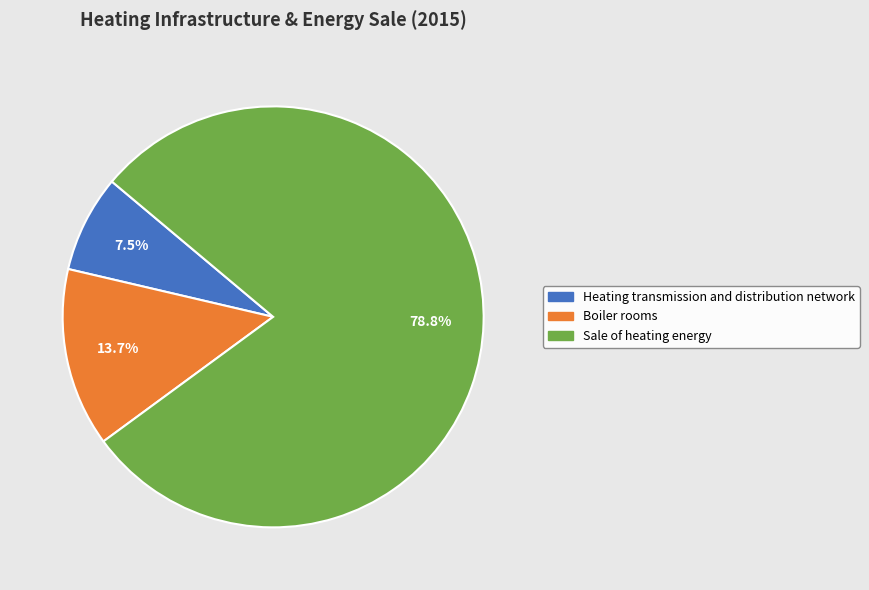

To the nearest percent, what is the difference between the largest and smallest slice percentages?

71%